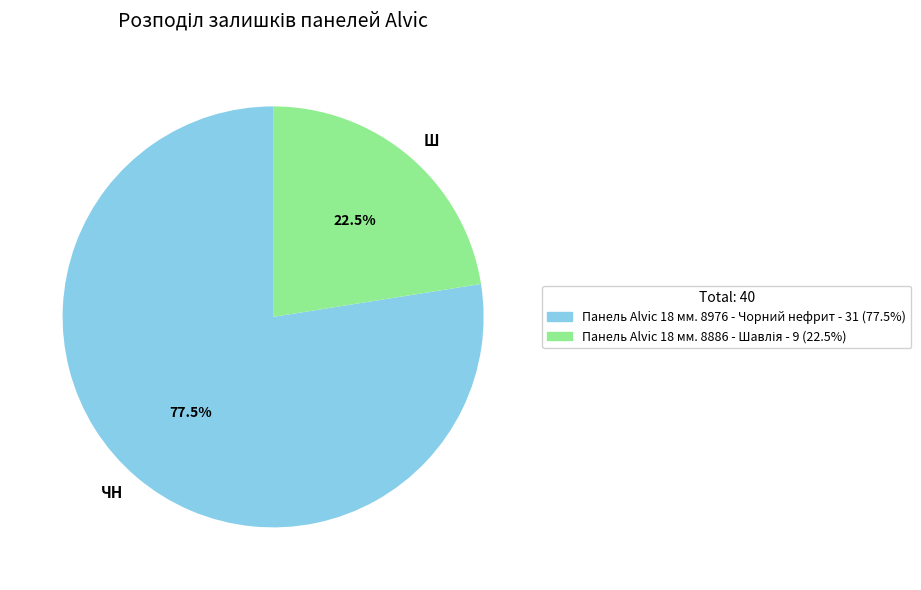

Rank the categories by value from highest to lowest.

ЧН, Ш